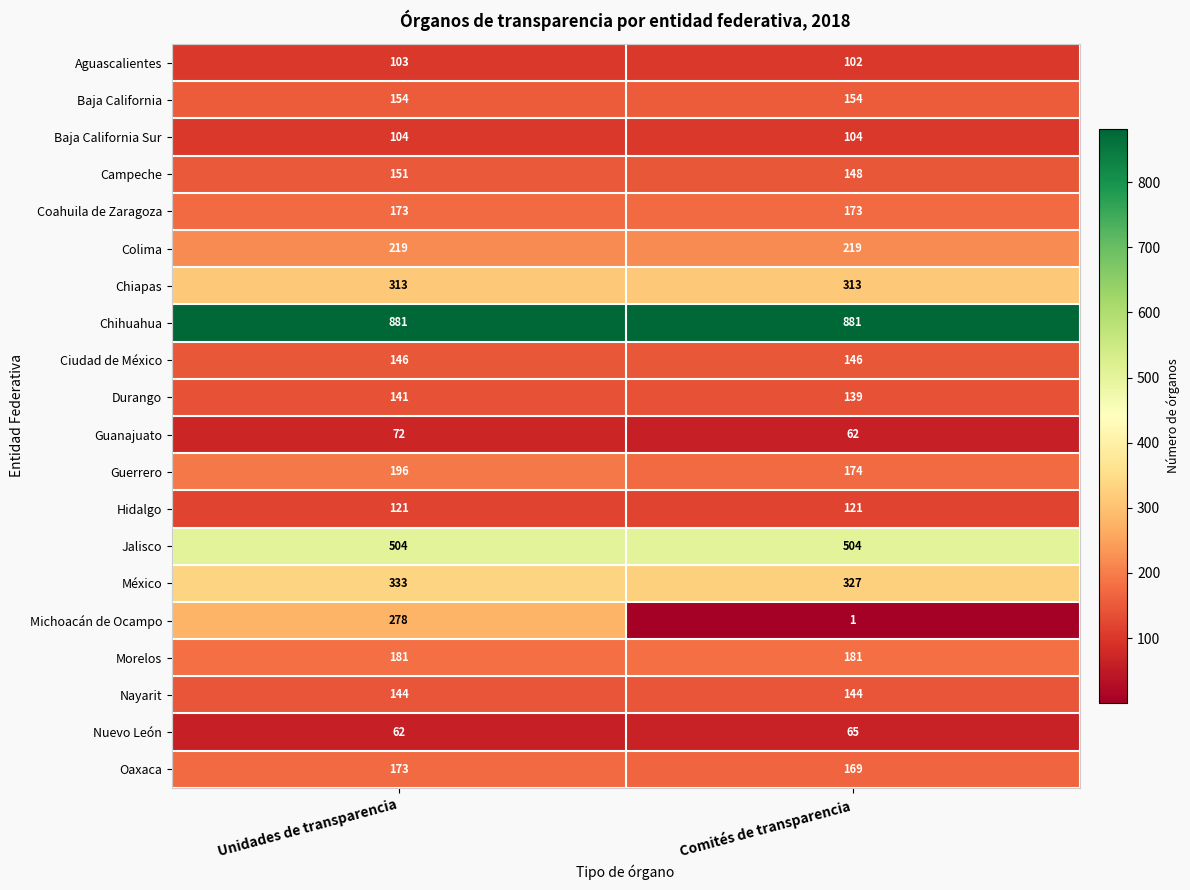

What value does the Baja California Sur series have at Unidades de transparencia?

104